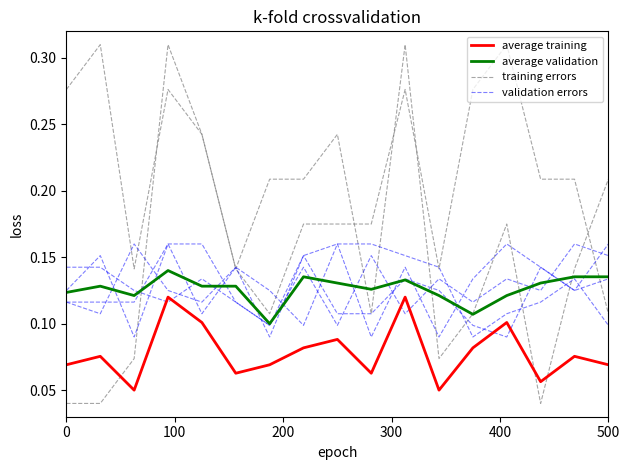

True or false: average validation and average training cross at least once.

False